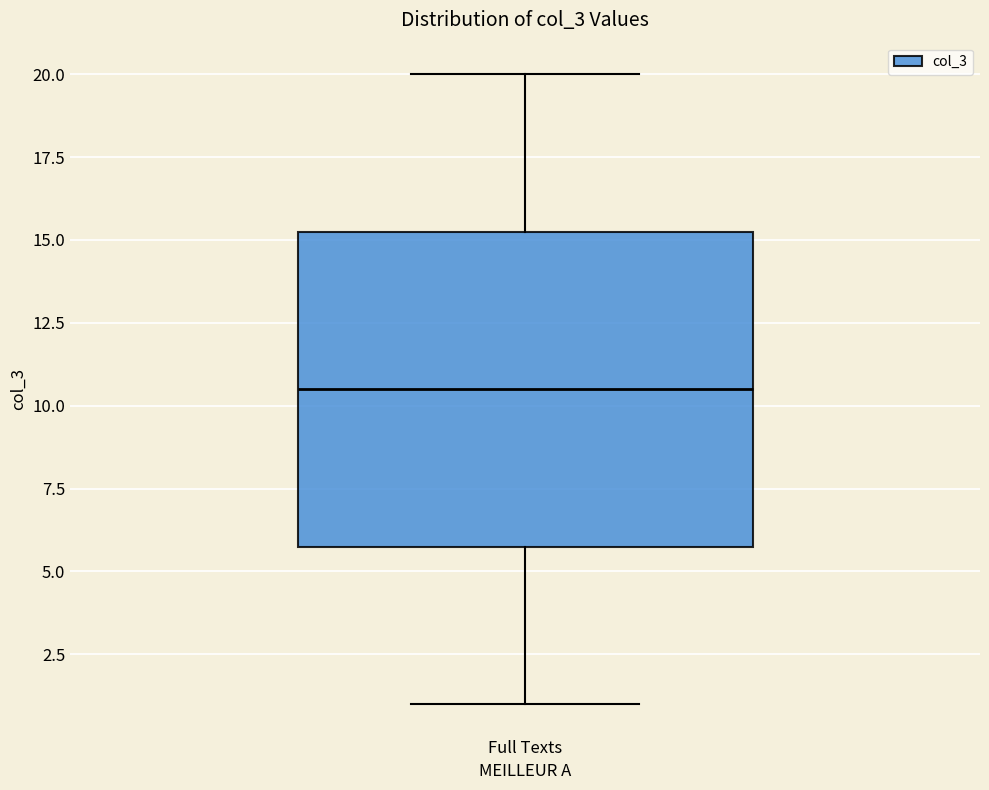

Transcribe this box plot: give where the median line is, the range the box spans, and where the two whiskers end, as read against the y-axis. The values are not printed on the chart, so give them approximately, as read against the axis.

median 10.5, box 6.0 to 15.5, whiskers 1.0 to 20.0